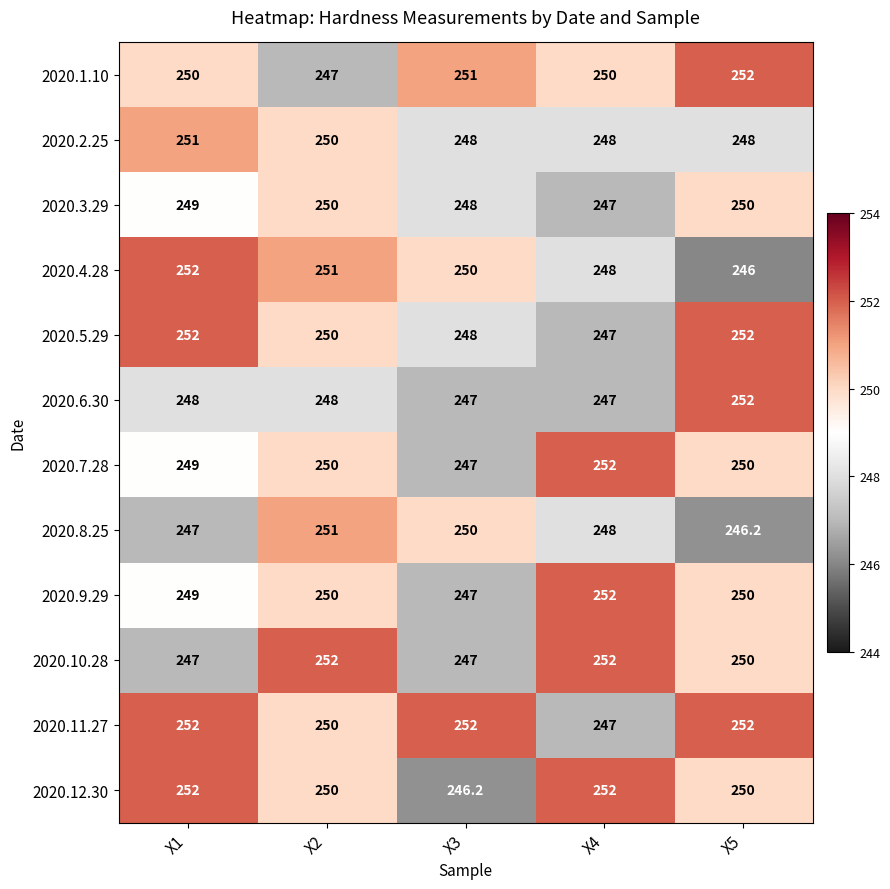

What is the difference between the highest and lowest values at X2?

5.0